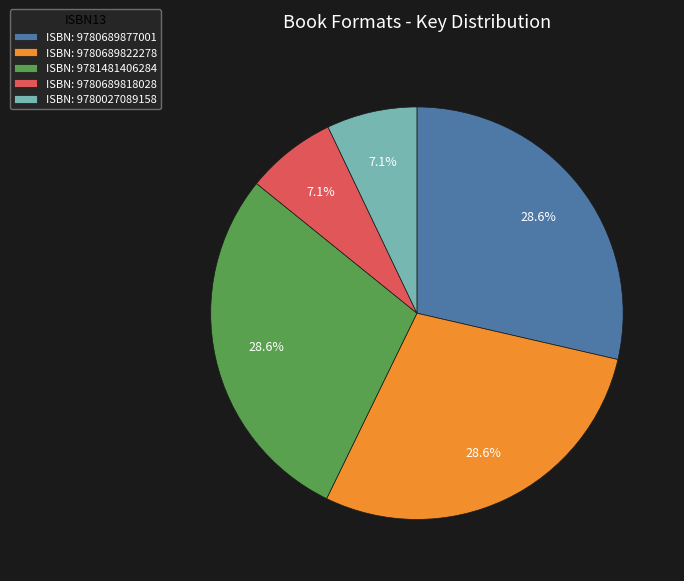

Does ISBN: 9780689877001 account for over 50% of the chart?

No